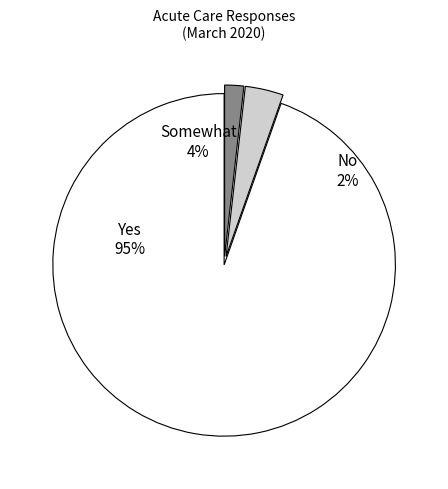

How many slices are in this pie chart?

3